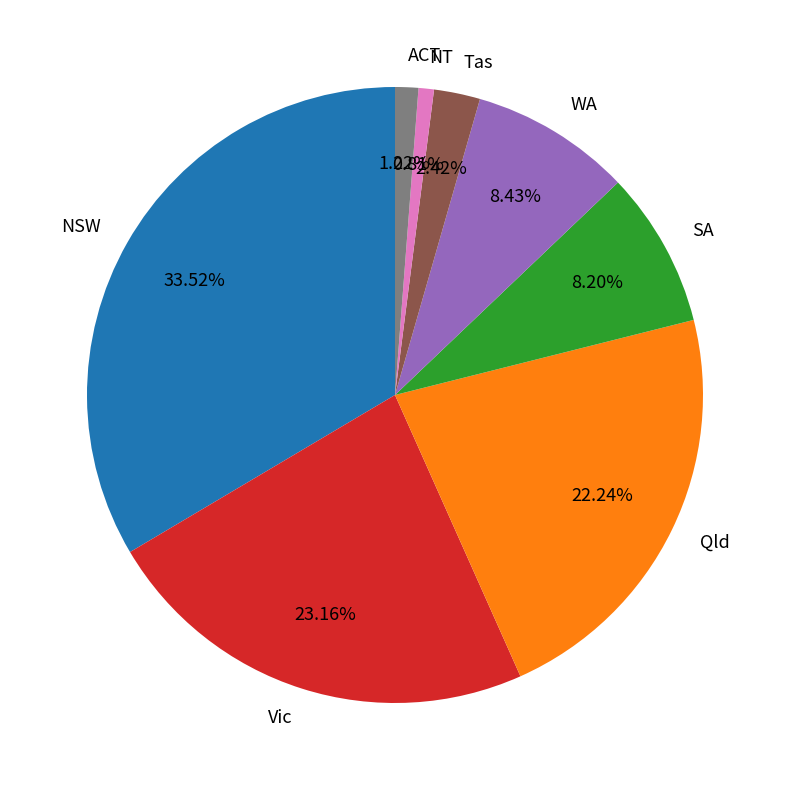

Count the number of slices in the pie.

8